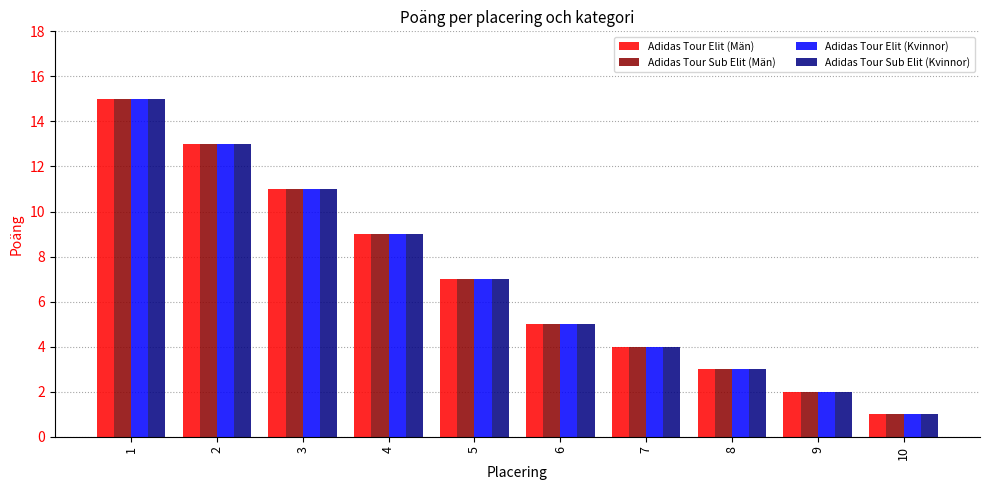

Which category has the lowest value in the Adidas Tour Sub Elit (Kvinnor) series?

10